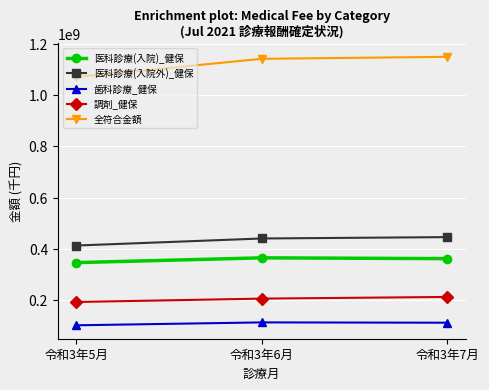

What is the label of the 3rd point from the left?

令和3年7月